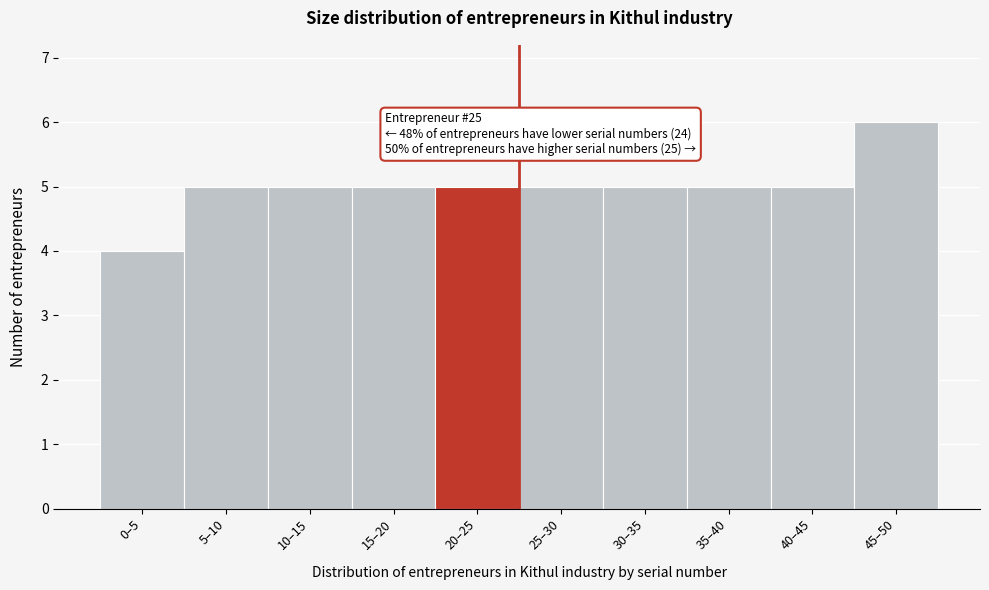

Reading left to right, transcribe all the data shown in this chart.

4	5	5	5	5	5	5	5	5	6